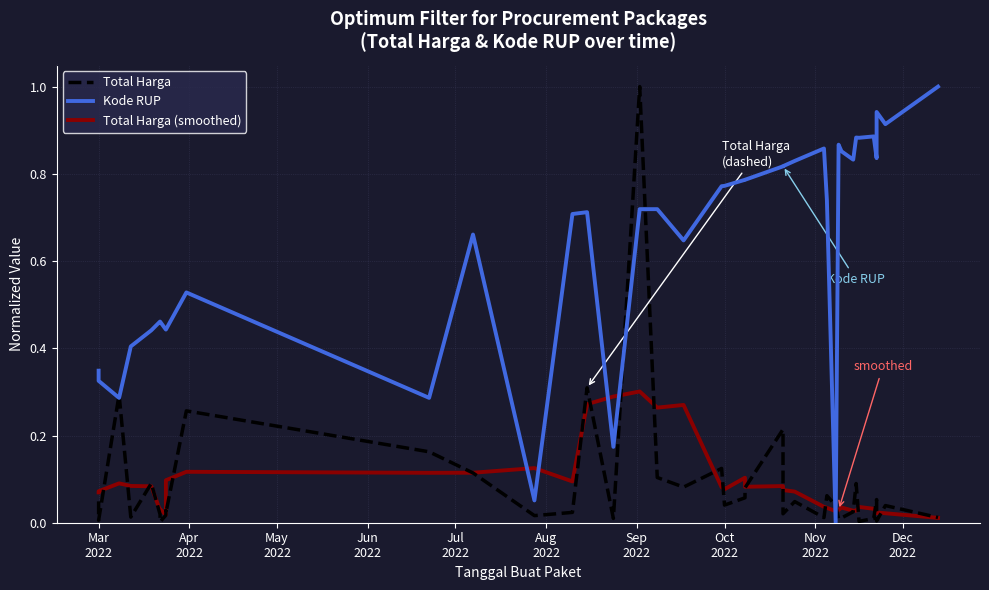

Reading left to right, list all the values displayed in this chart.

Total Harga: 0.0	0.0	0.3	0.0	0.1	0.0	0.0	0.0	0.0	0.0	0.3	0.2	0.1	0.0	0.0	0.3	0.0	1.0	0.1	0.1	0.1	0.0	0.1	0.1	0.2	0.0	0.0	0.0	0.1	0.0	0.0	0.0	0.0	0.1	0.0	0.0	0.1	0.0	0.0	0.0
Kode RUP: 0.3	0.3	0.3	0.4	0.4	0.5	0.5	0.4	0.4	0.4	0.5	0.3	0.7	0.1	0.7	0.7	0.2	0.7	0.7	0.6	0.8	0.8	0.8	0.8	0.8	0.8	0.8	0.9	0.7	0.0	0.9	0.9	0.8	0.9	0.9	0.9	0.8	0.9	0.9	1.0
Total Harga (smoothed): 0.1	0.1	0.1	0.1	0.1	0.0	0.0	0.0	0.1	0.1	0.1	0.1	0.1	0.1	0.1	0.3	0.3	0.3	0.3	0.3	0.1	0.1	0.1	0.1	0.1	0.1	0.1	0.0	0.0	0.0	0.0	0.0	0.0	0.0	0.0	0.0	0.0	0.0	0.0	0.0